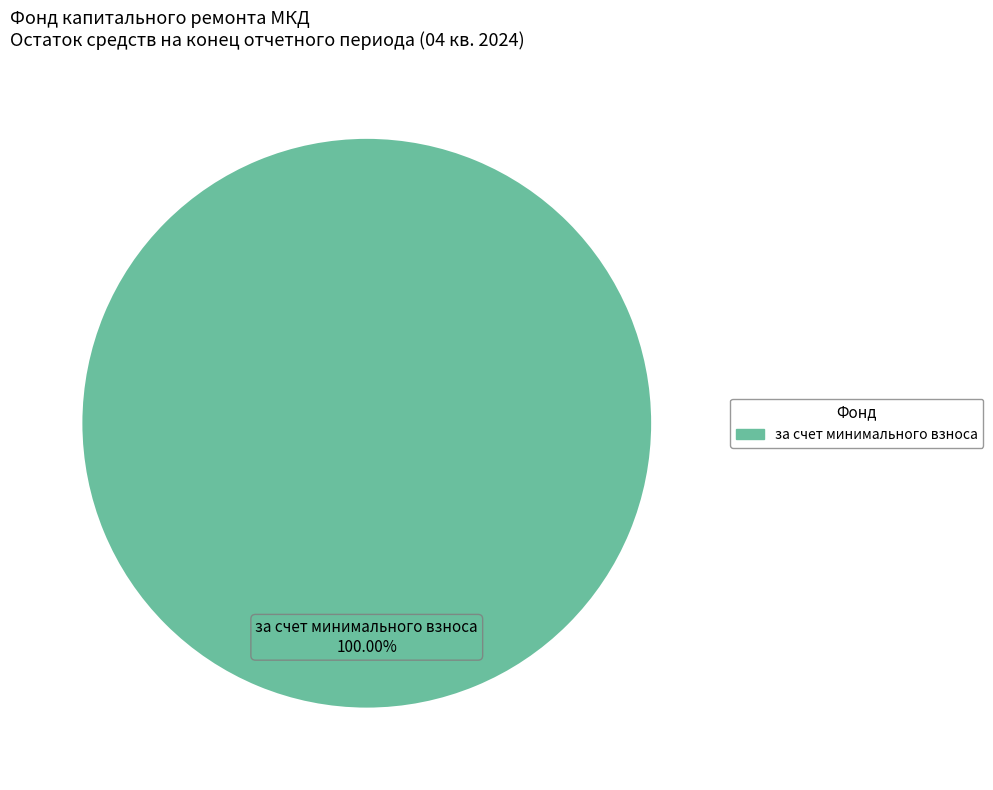

True or false: за счет минимального взноса accounts for 100% of the total.

True